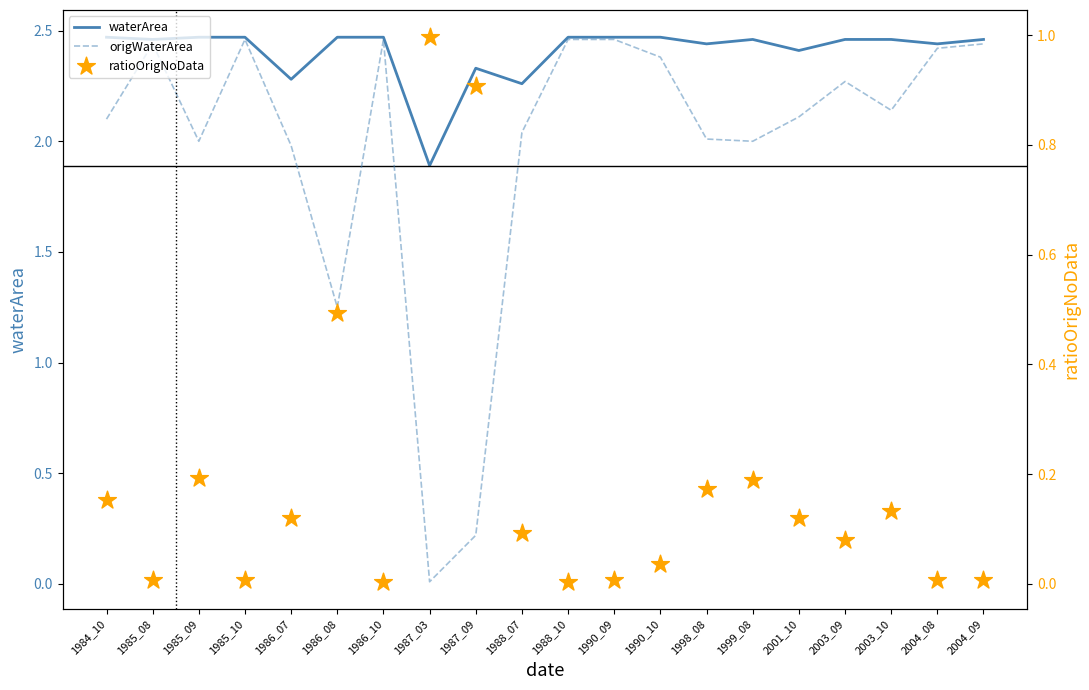

Which series reaches the maximum Y coordinate?

waterArea